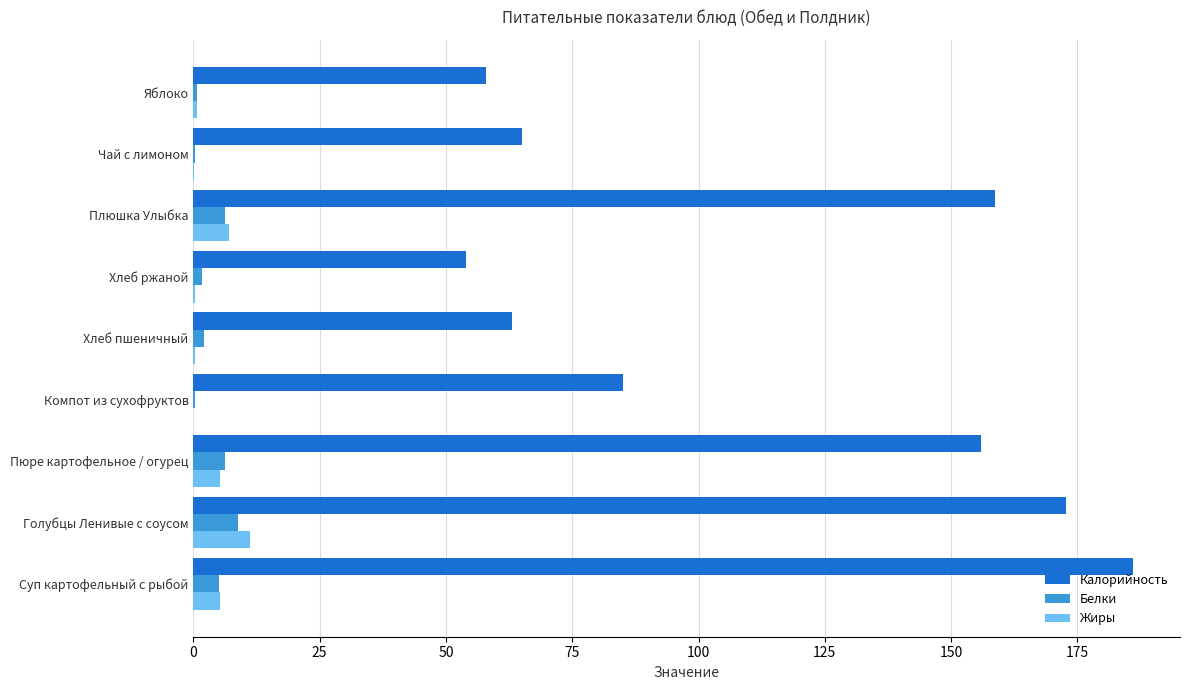

Which series has the largest total across all categories?

Калорийность